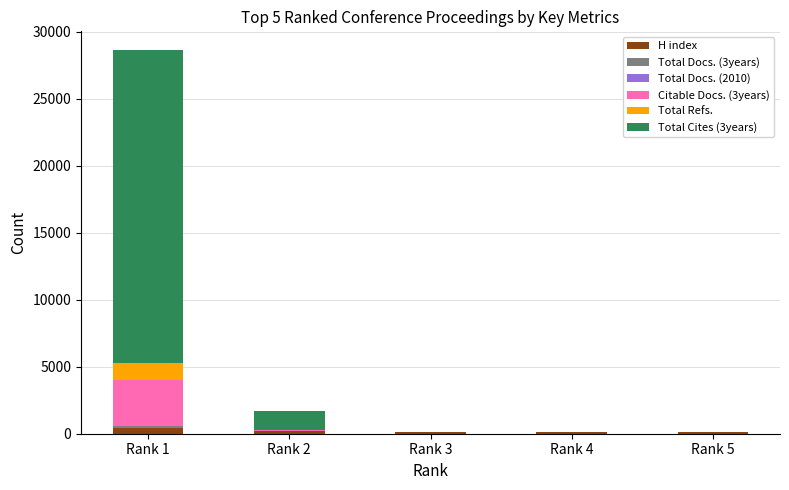

At which category is the sum across all series the highest?

Rank 1